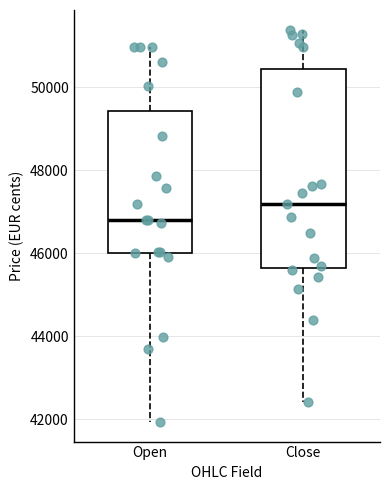

Reading left to right, transcribe this box plot: for each box, give where its median line is, the range the box spans, and where its two whiskers end, as read against the y-axis. The values are not printed on the chart, so give them approximately, as read against the axis.

Open: median 46800, box 46000 to 49400, whiskers 42000 to 51000
Close: median 47200, box 45600 to 50400, whiskers 42400 to 51400